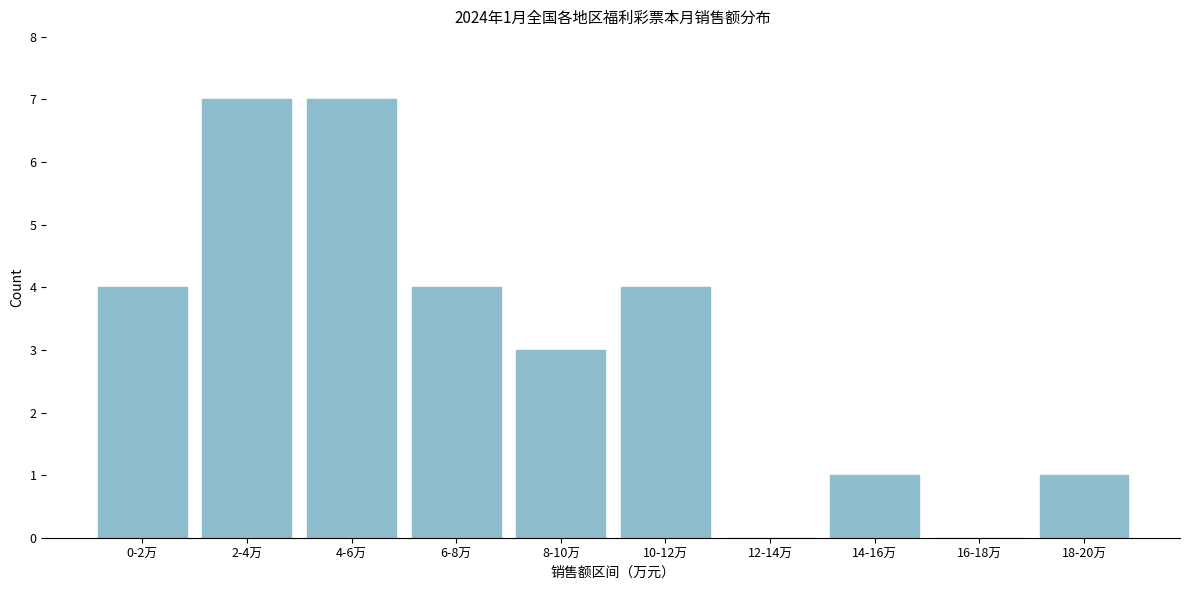

Reading left to right, what are all the values shown in this chart?

0-2万=4	2-4万=7	4-6万=7	6-8万=4	8-10万=3	10-12万=4	12-14万=0	14-16万=1	16-18万=0	18-20万=1